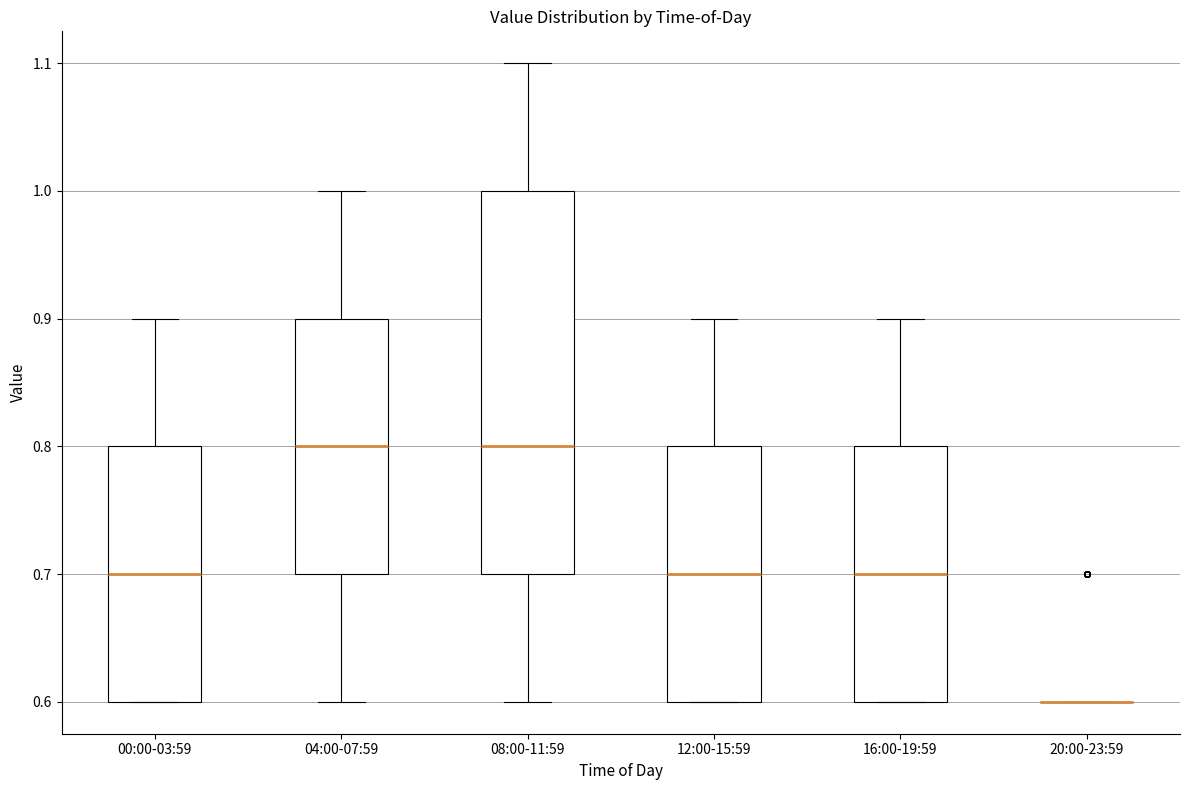

Which box is the tallest, from its lower edge to its upper edge?

08:00-11:59